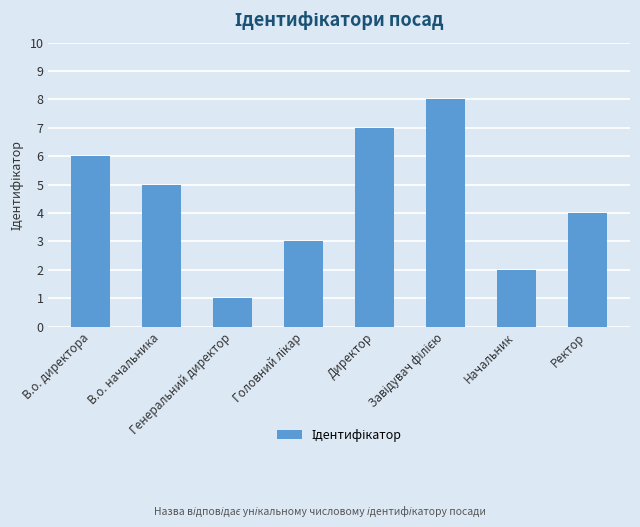

What is the difference between the values at Начальник and Директор?

5